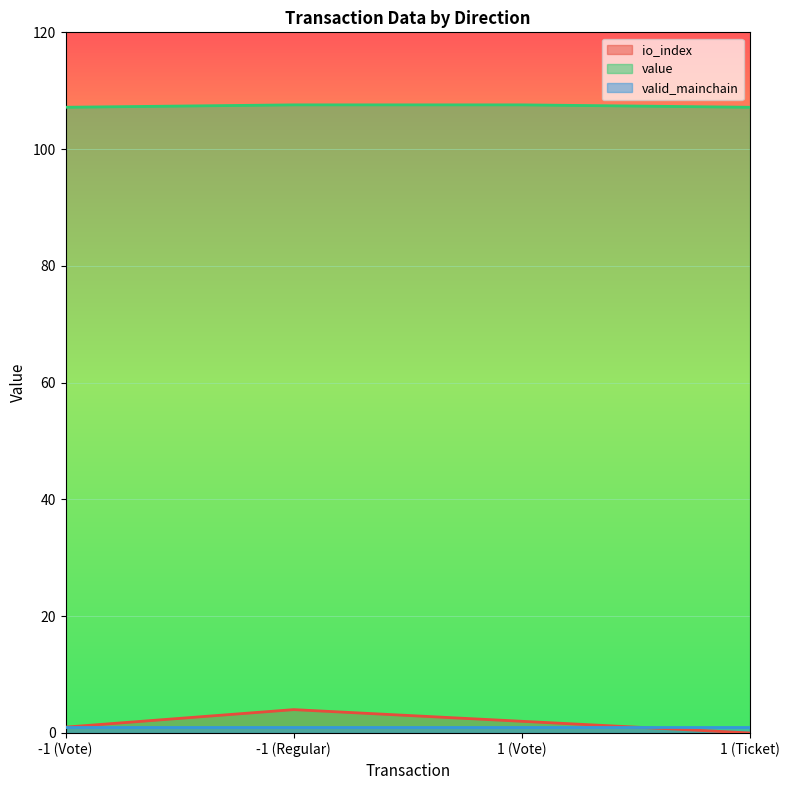

What is the difference between the second highest and second lowest values in the io_index series?

1.0